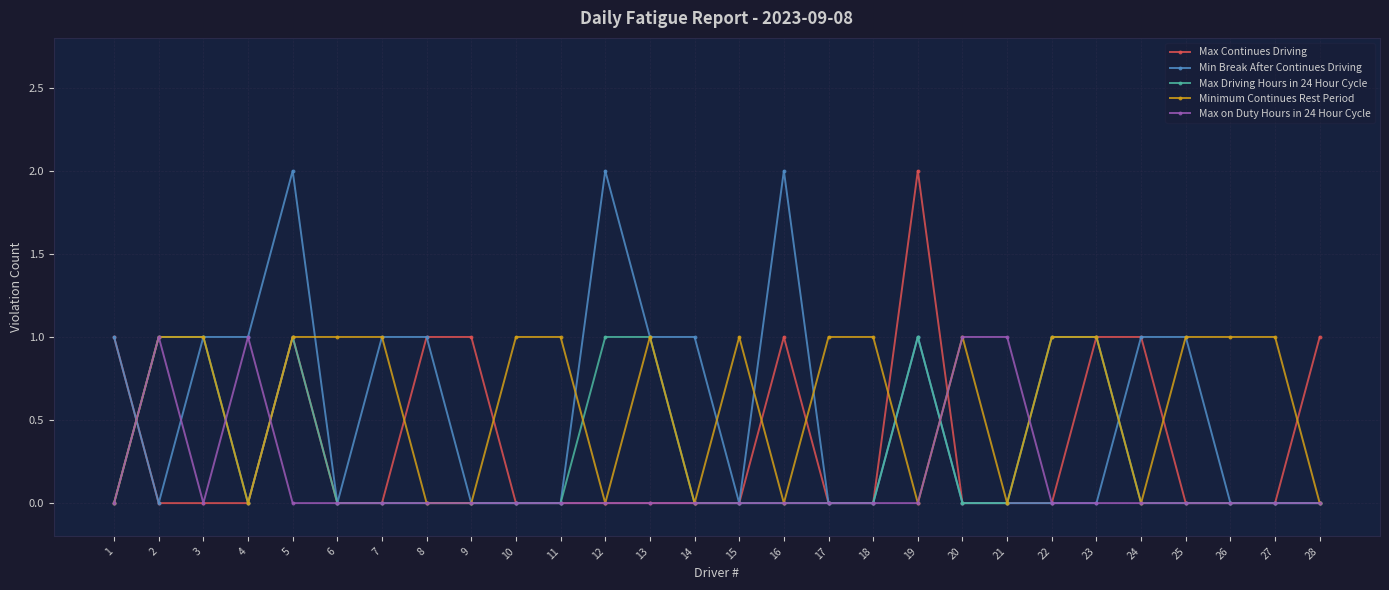

Between 18 and 22, which series saw the biggest shift?

Max Driving Hours in 24 Hour Cycle